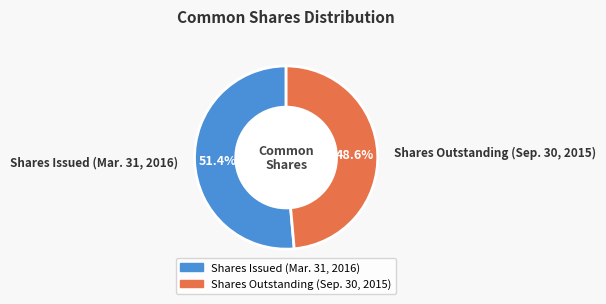

What percentage is NOT represented by Shares Outstanding (Sep. 30, 2015)?

51.4%